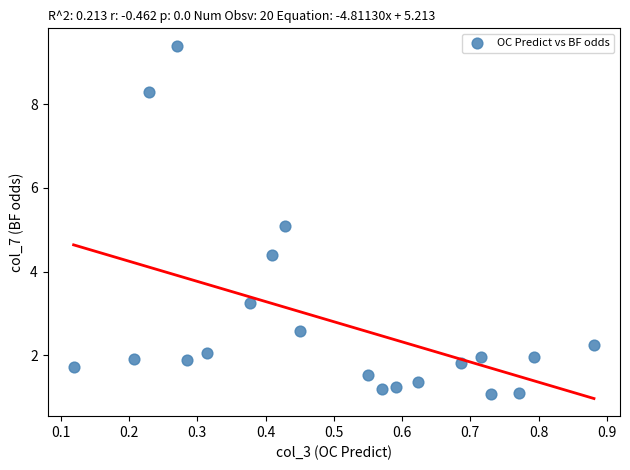

What is the range of X values (max minus min)?

0.8